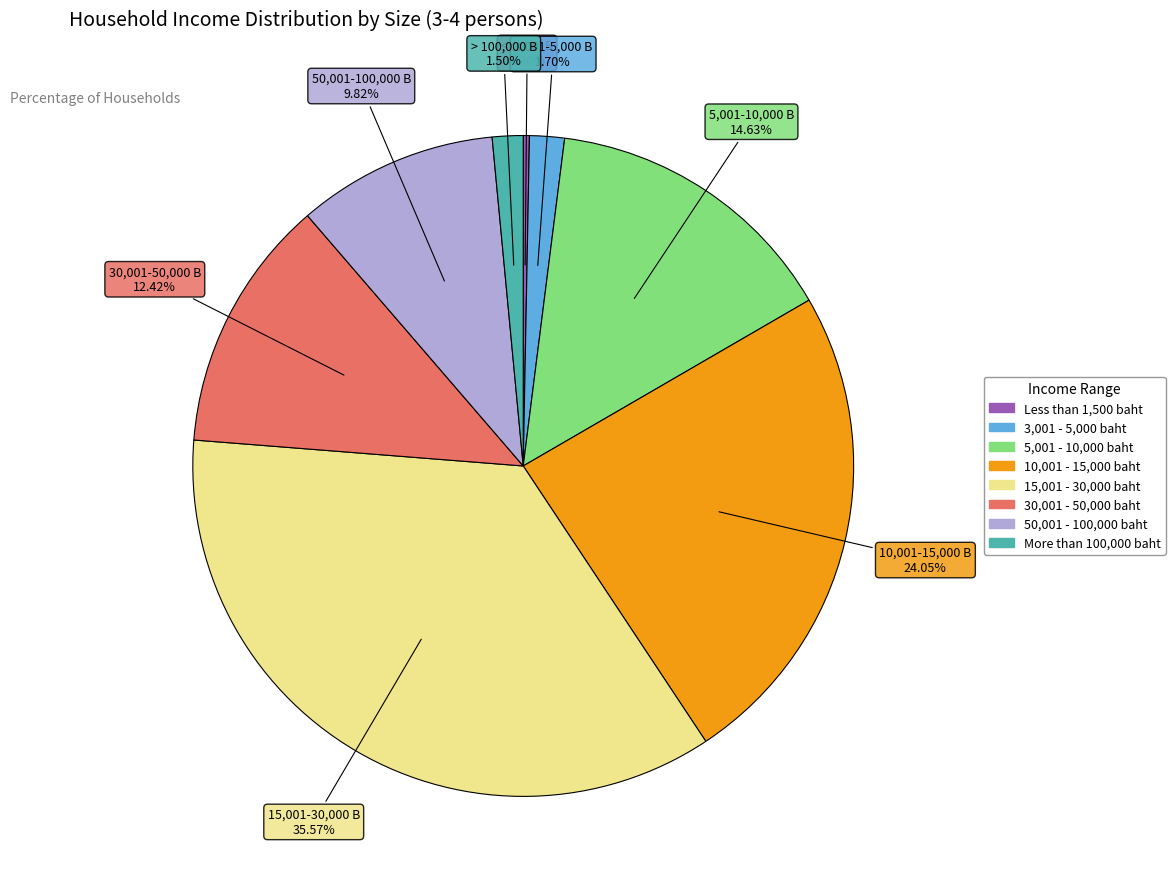

Which slice is the smallest?

Less than 1,500 baht